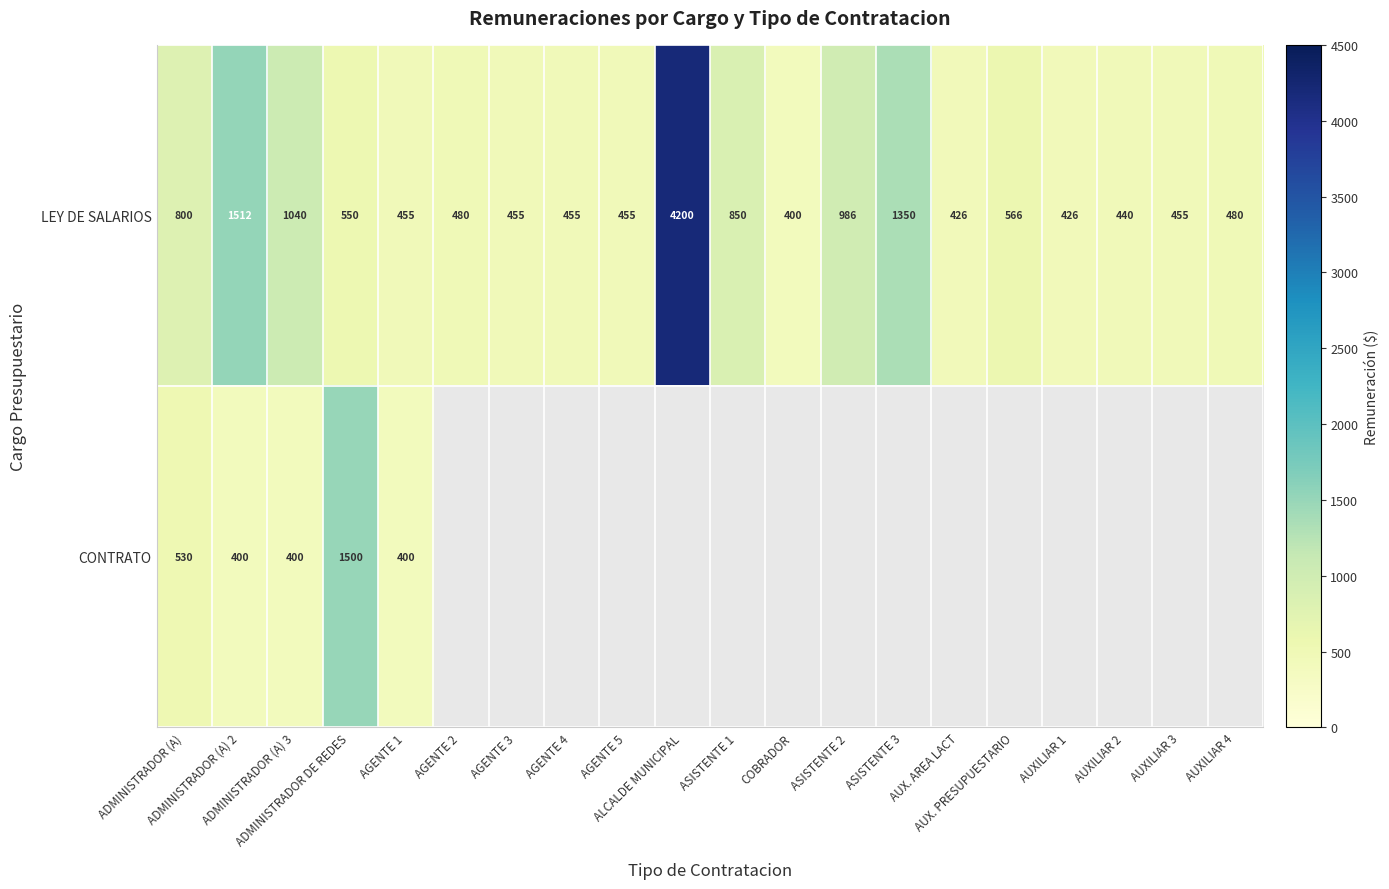

Count the number of data series in this chart.

2